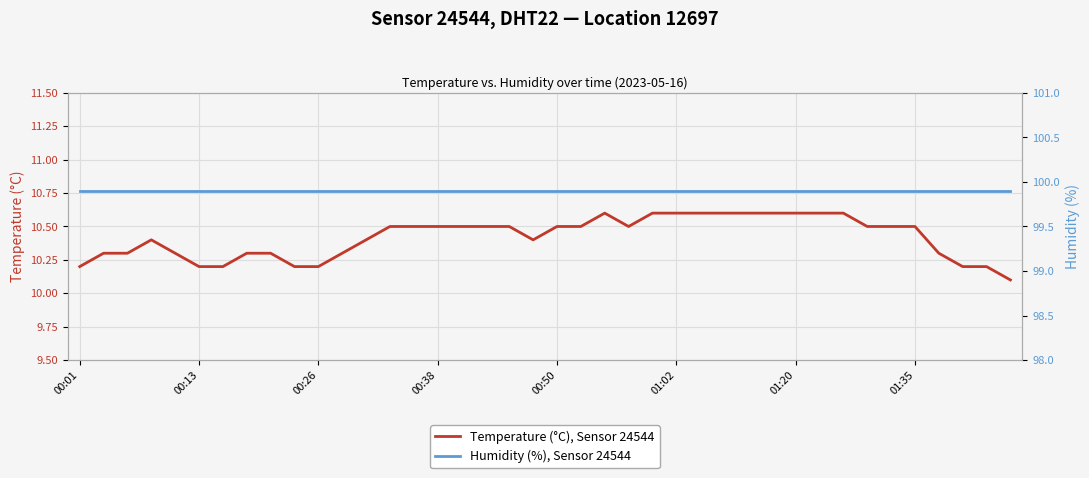

True or false: Temperature (°C), Sensor 24544 and Humidity (%), Sensor 24544 intersect in this chart.

False